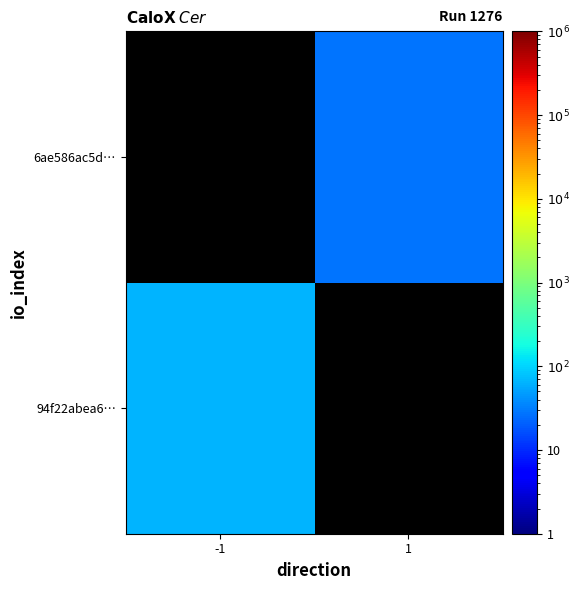

At 1, list the series in order from smallest to largest.

94f22abea6…, 6ae586ac5d…